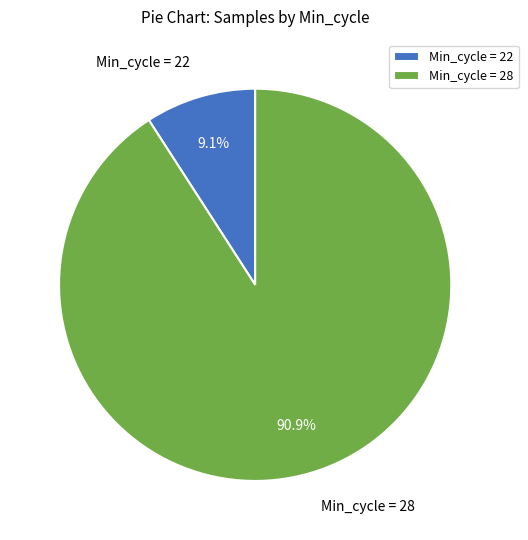

Is there a majority slice in this chart?

Yes